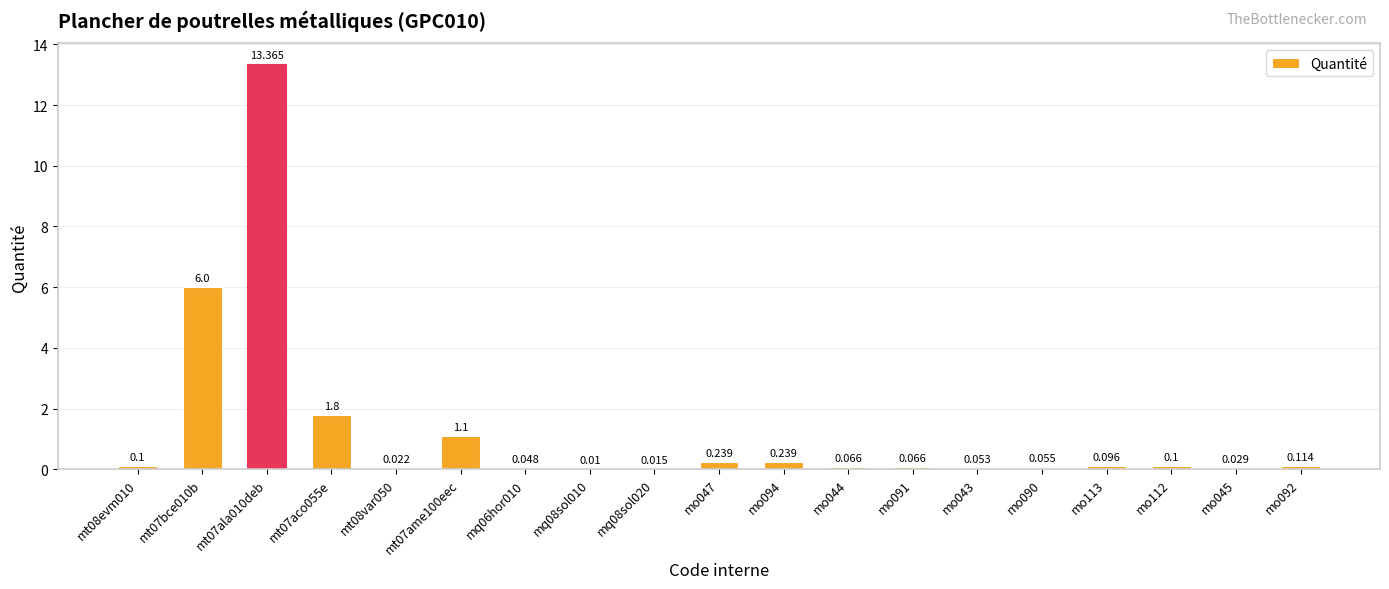

The value at mq08sol020 is 0.0. True or false?

False